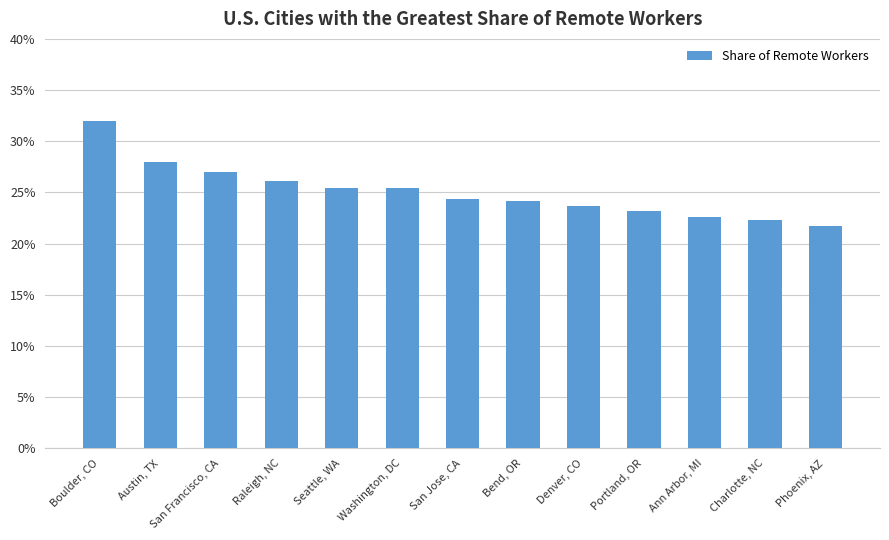

Are the bars horizontal?

No